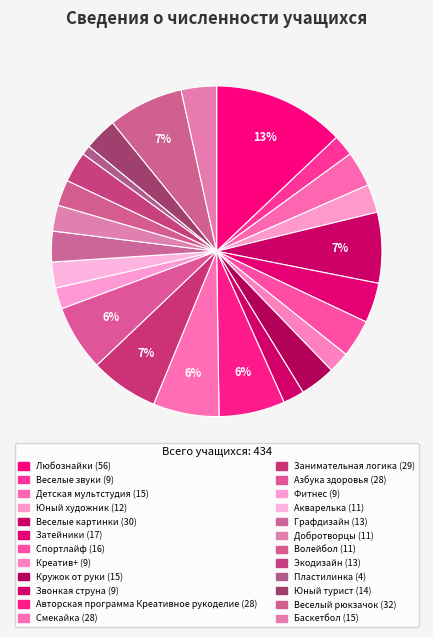

Does Азбука здоровья represent more than half of the total?

No